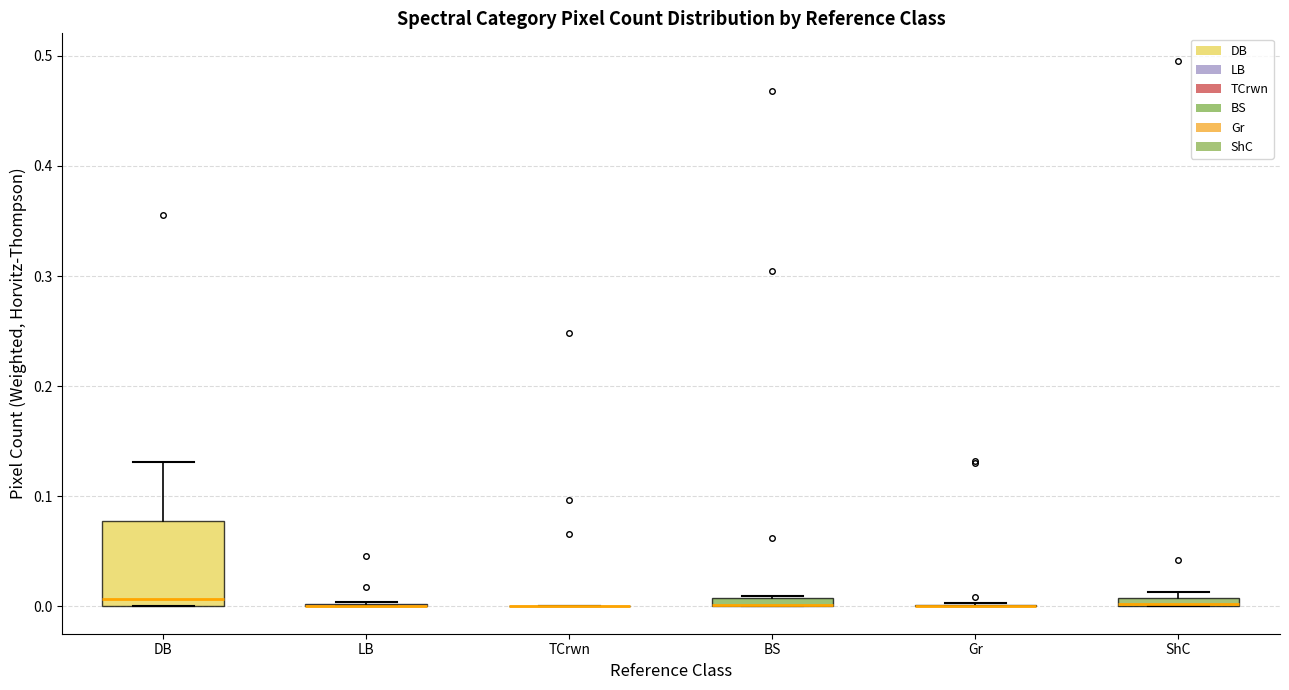

Which box is the tallest, from its lower edge to its upper edge?

DB